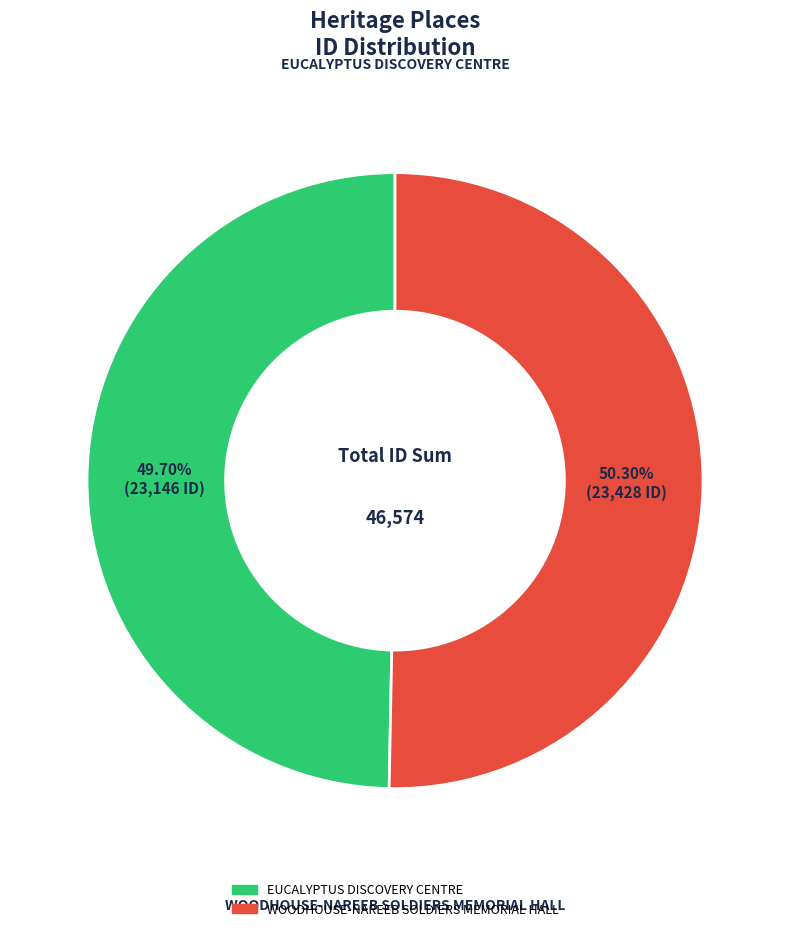

To the nearest percent, what is the average slice percentage?

50%